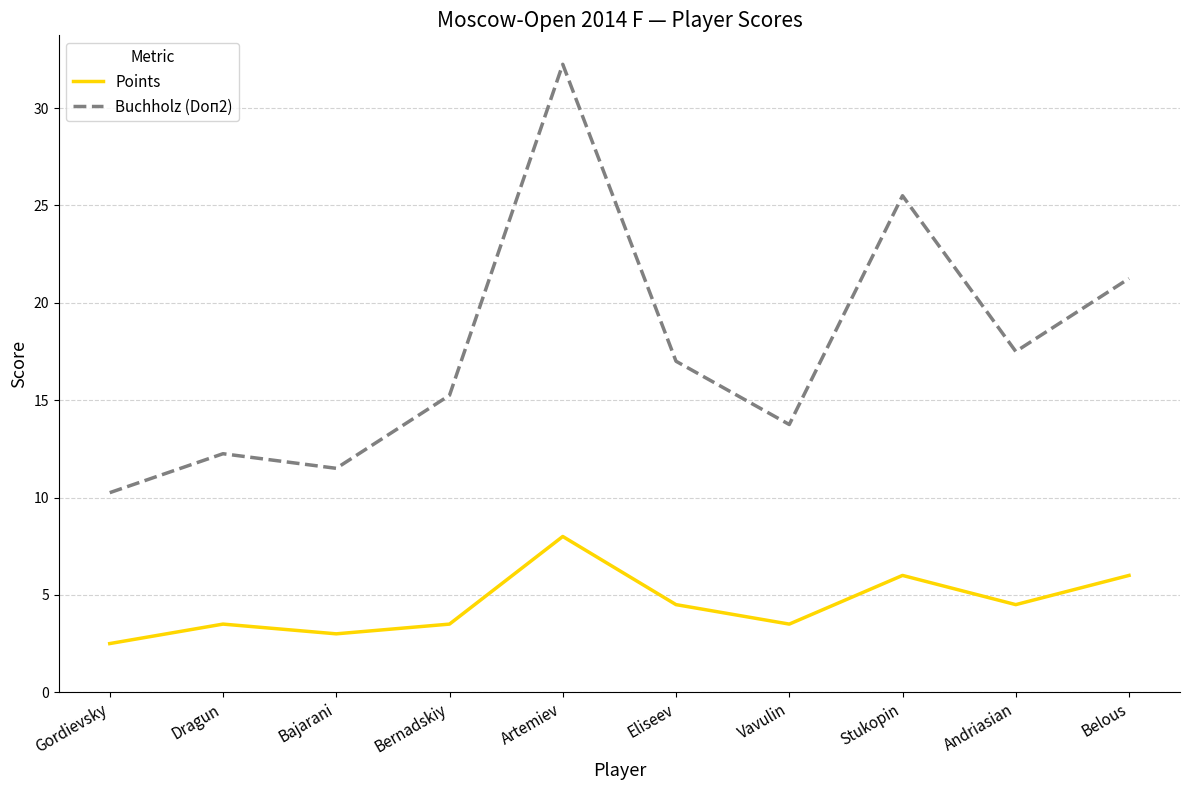

Which series has the largest total across all categories?

Buchholz (Doп2)